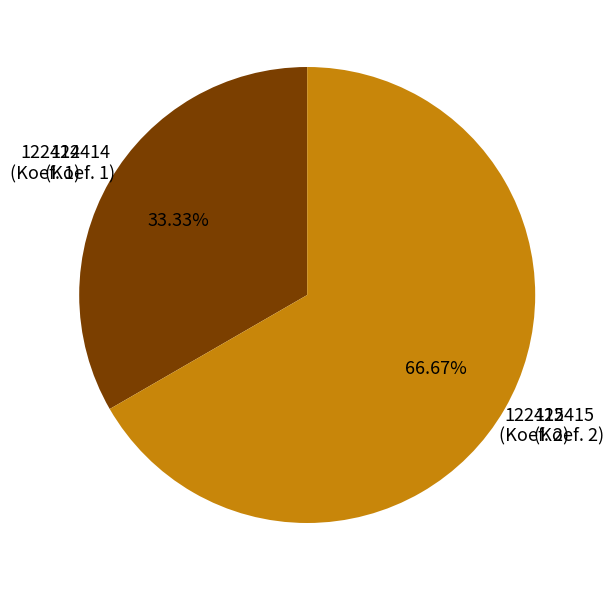

Is there a majority slice in this chart?

Yes